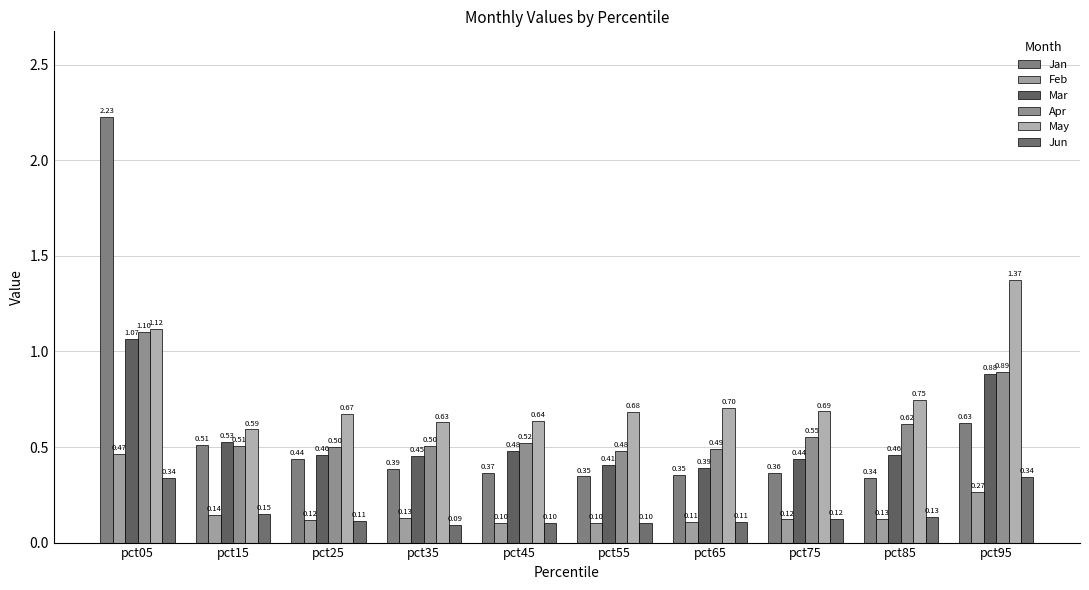

How many Apr values are between 0 and 1?

9